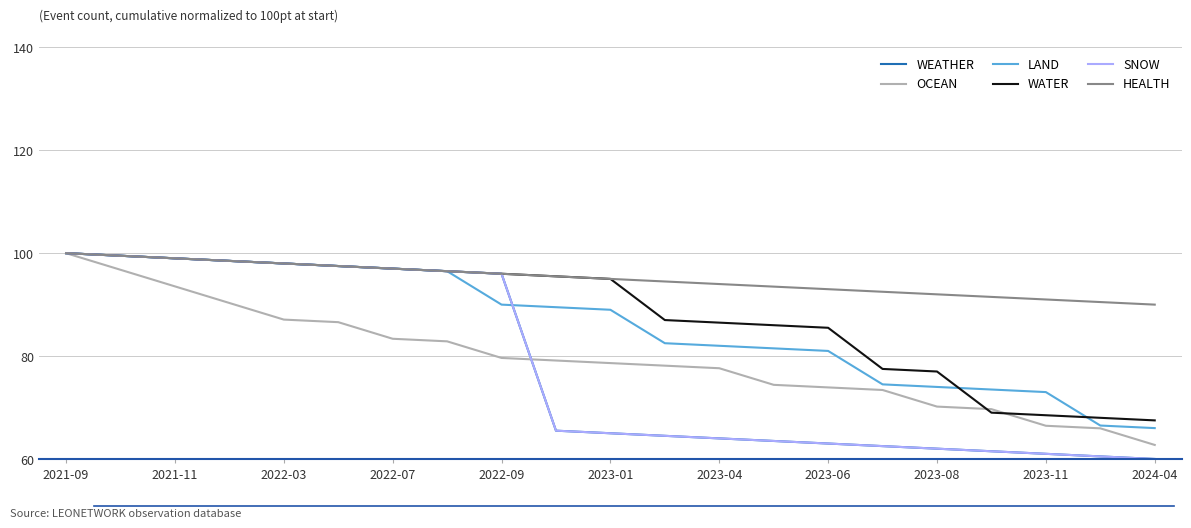

Does the chart display data point markers on the line(s)?

No